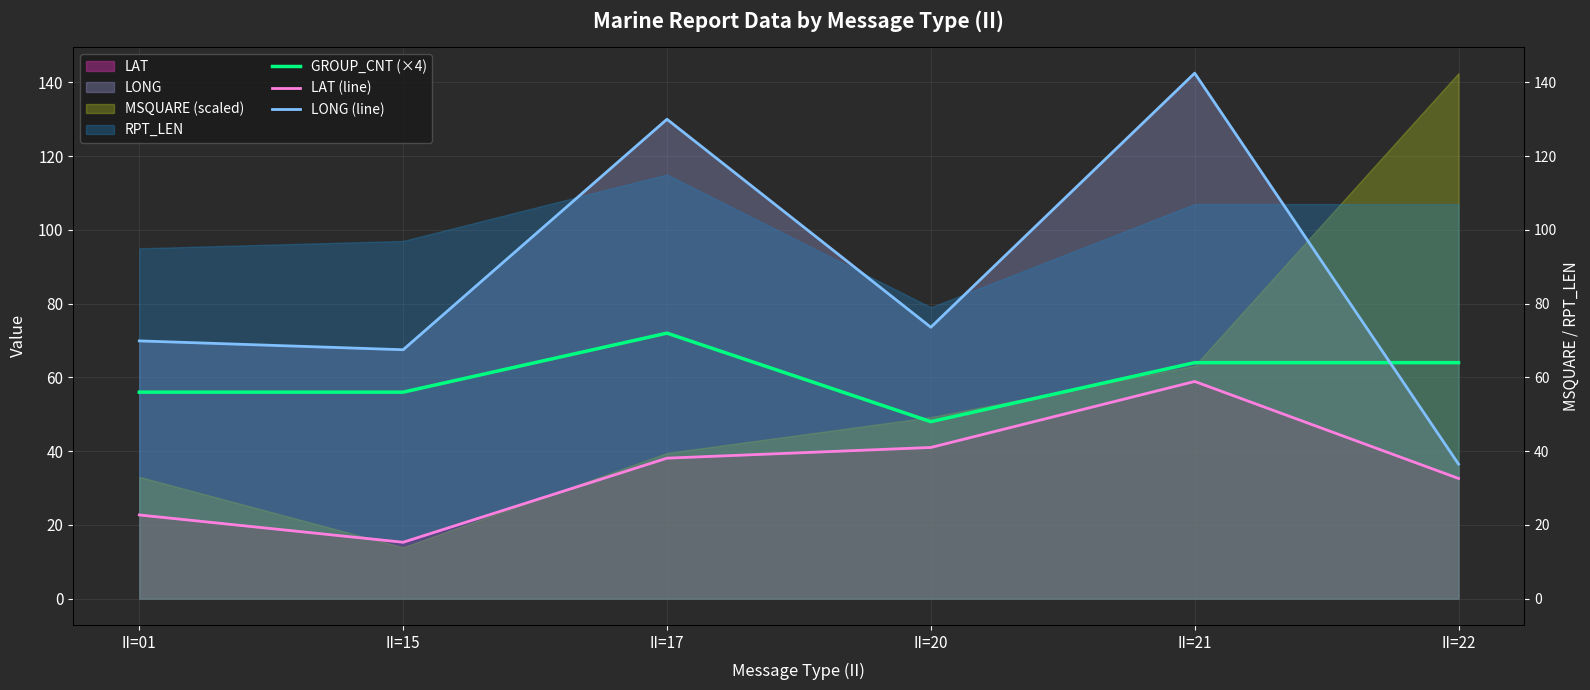

Which category has the highest value across all series?

II=21